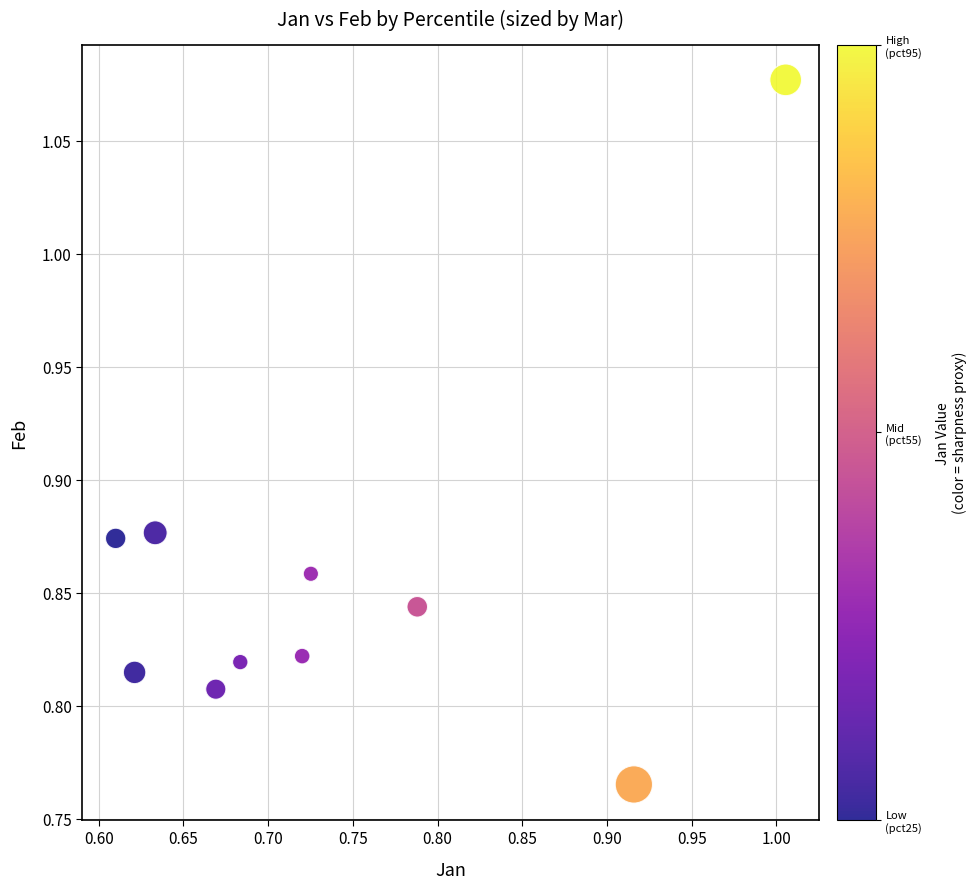

What is the range of X values (max minus min)?

0.4